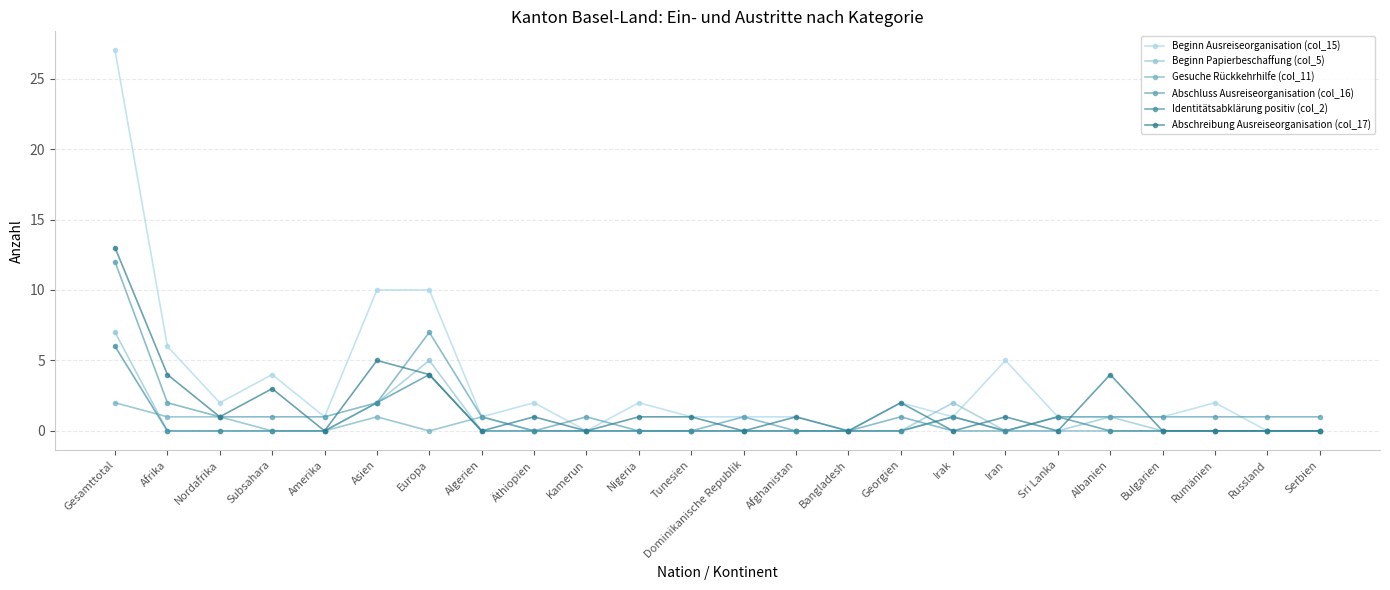

At which label is Beginn Papierbeschaffung (col_5) closest to 3?

Asien